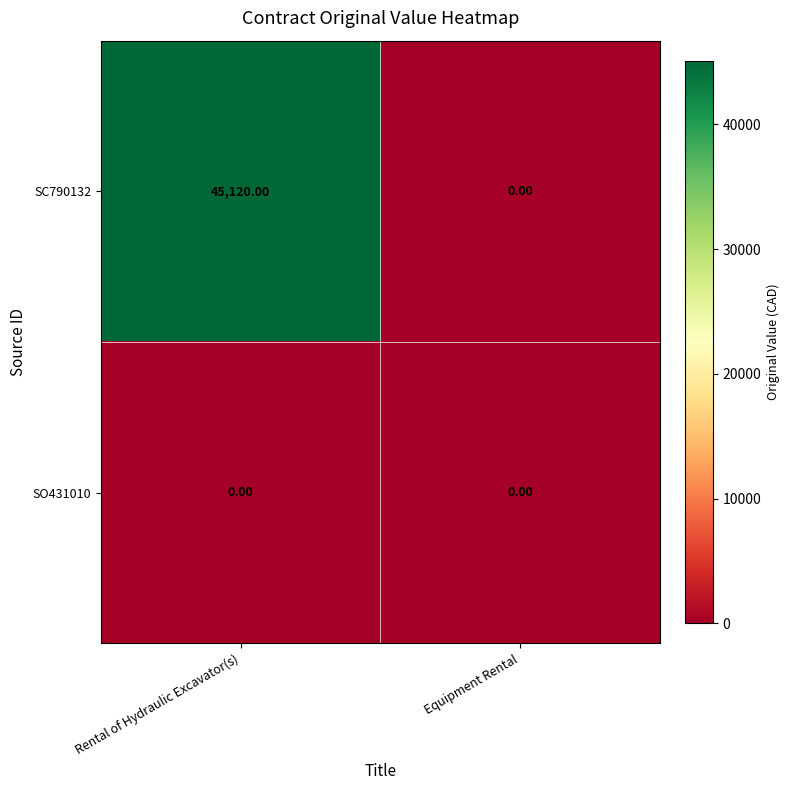

Which series has the largest total across all categories?

SC790132